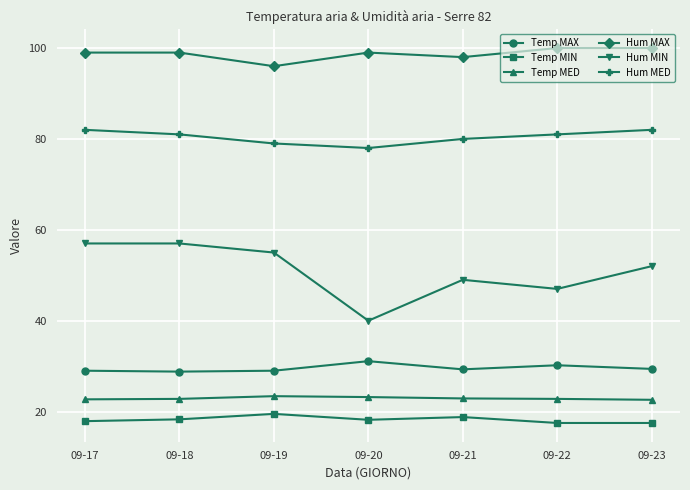

Rank the series at 09-18 from lowest to highest value.

Temp MIN, Temp MED, Temp MAX, Hum MIN, Hum MED, Hum MAX